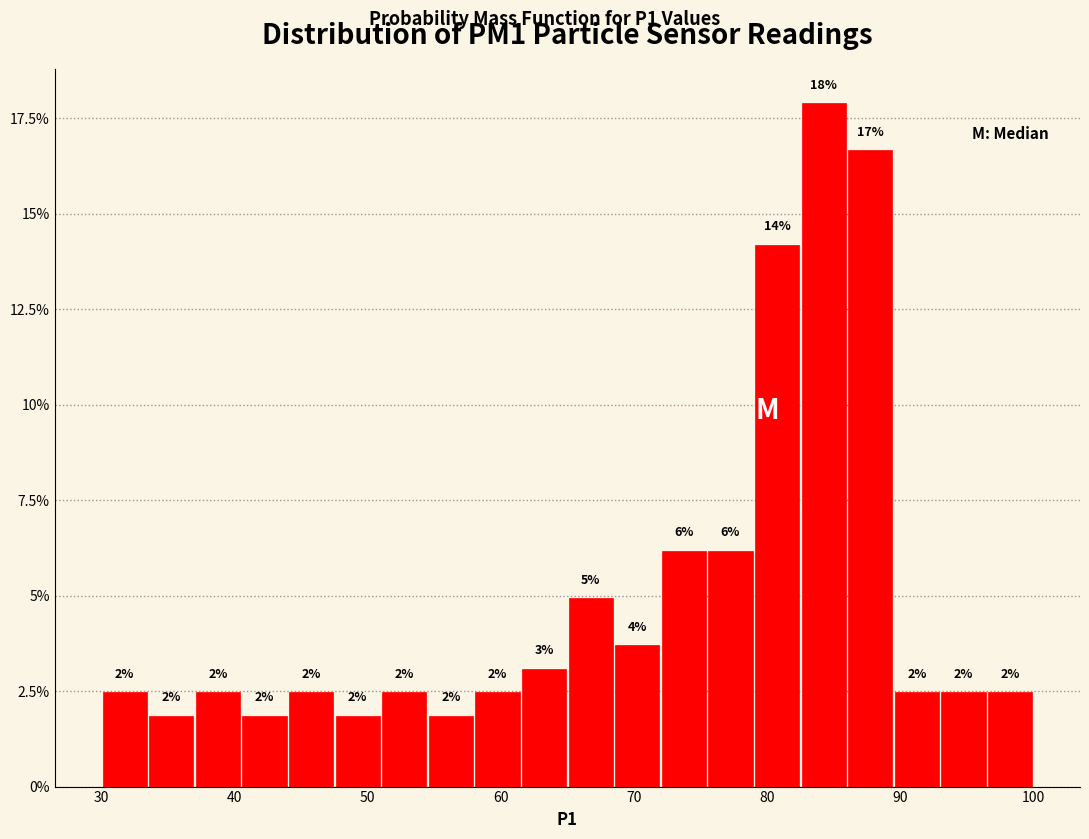

Read against the x-axis, roughly where is the centre of the tallest bar?

84